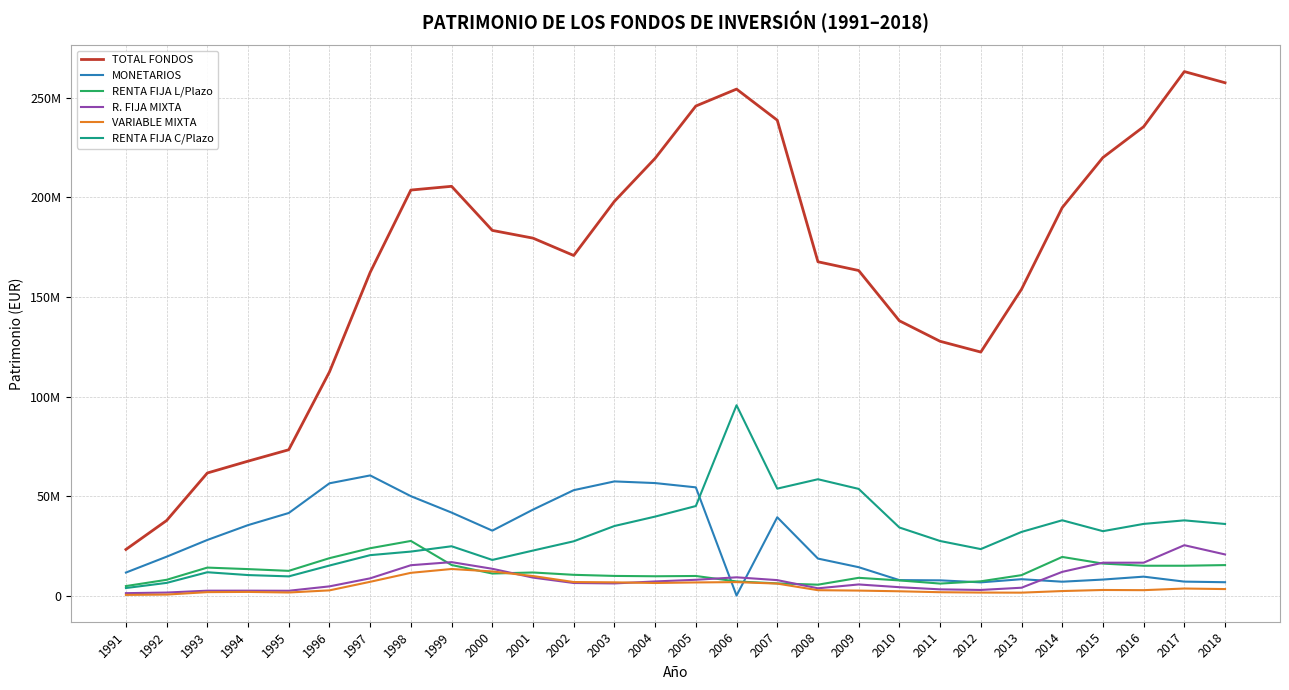

Does the chart display data point markers on the line(s)?

No